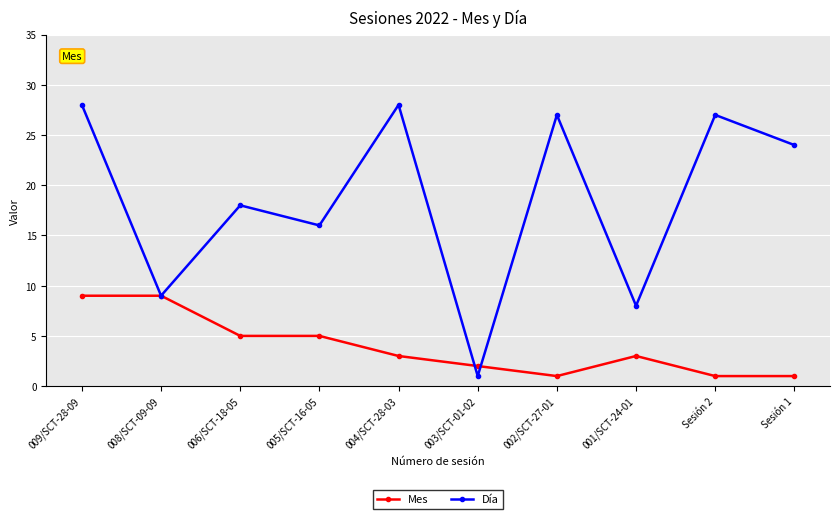

Is the value of Día at Sesión 1 greater than the value of Mes at 002/SCT-27-01?

Yes